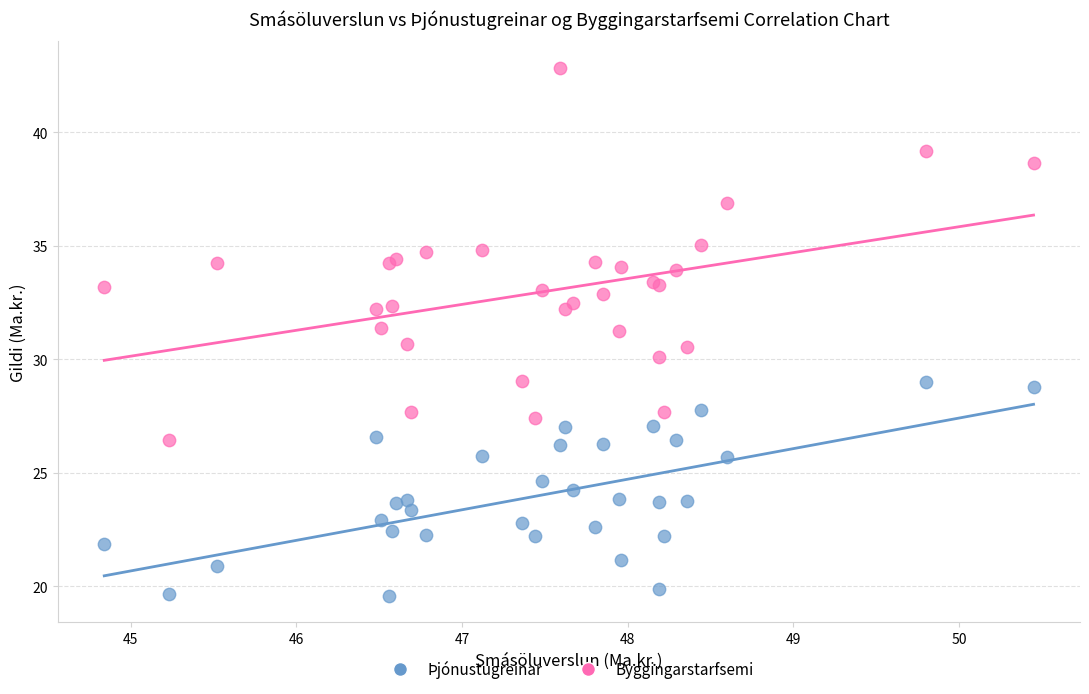

Which series has the widest spread of Y values?

Þjónustugreinar